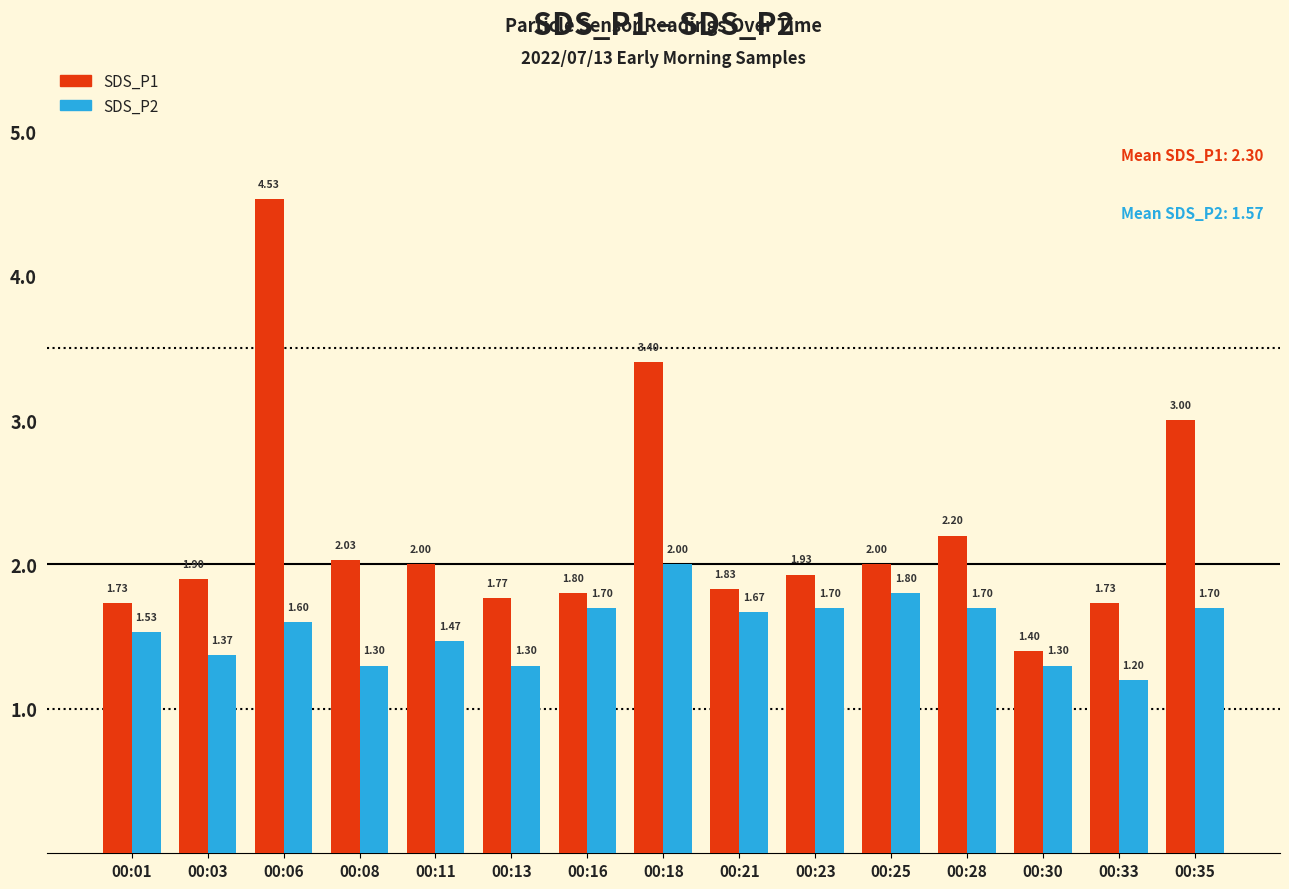

Where is SDS_P2 nearest to the value 1?

00:33